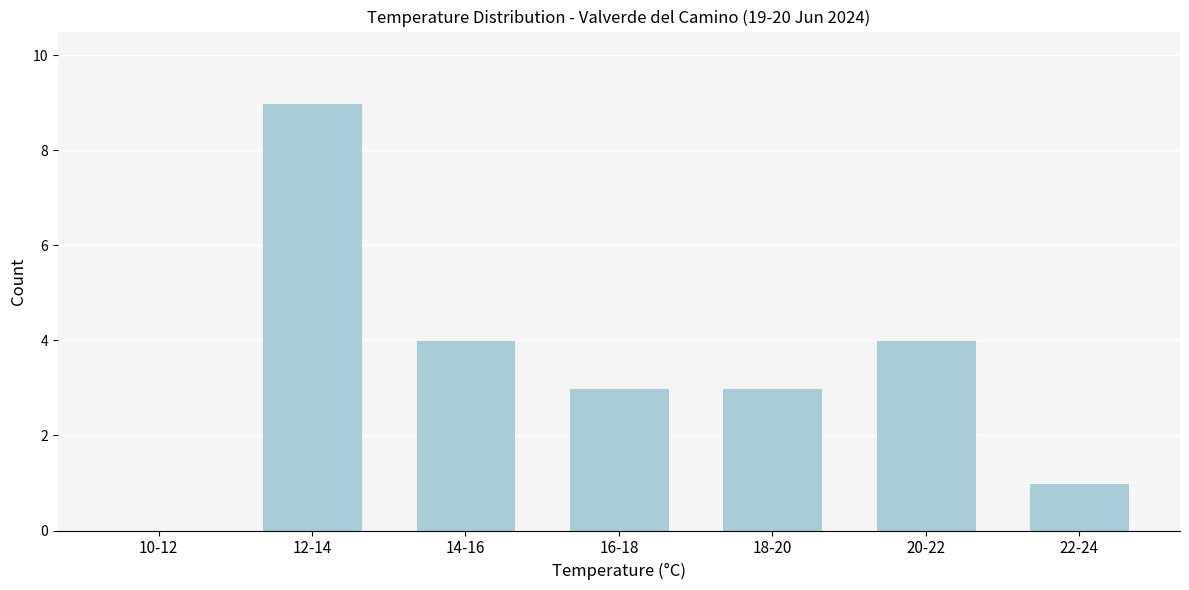

Reading right to left, what are all the values shown in this chart?

22-24=1	20-22=4	18-20=3	16-18=3	14-16=4	12-14=9	10-12=0